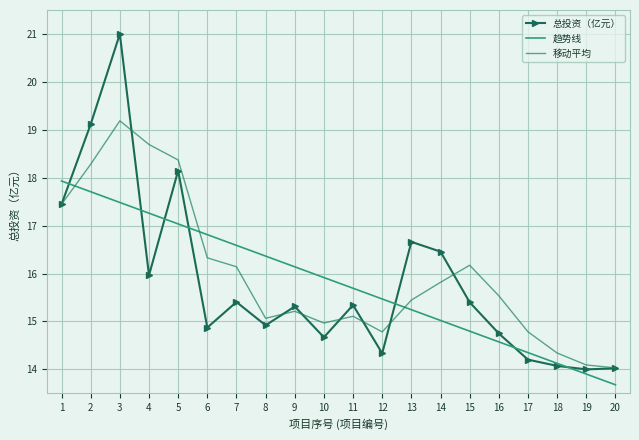

Which series has the largest range (max minus min)?

总投资（亿元）